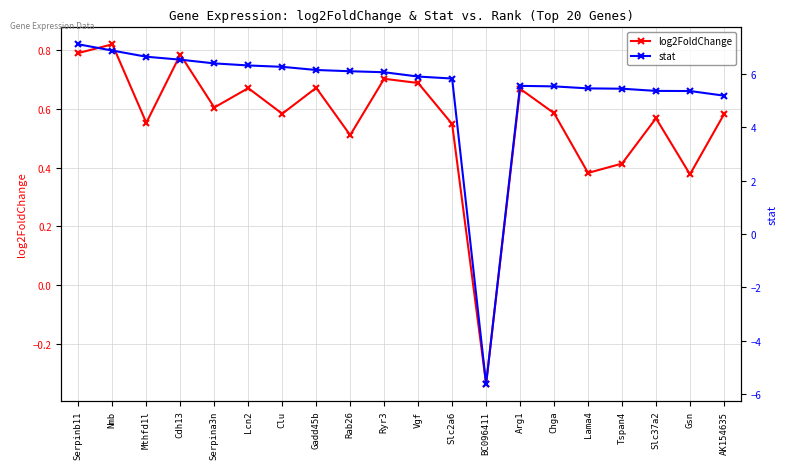

What is the difference between the stat values at Serpina3n and Ryr3?

0.3